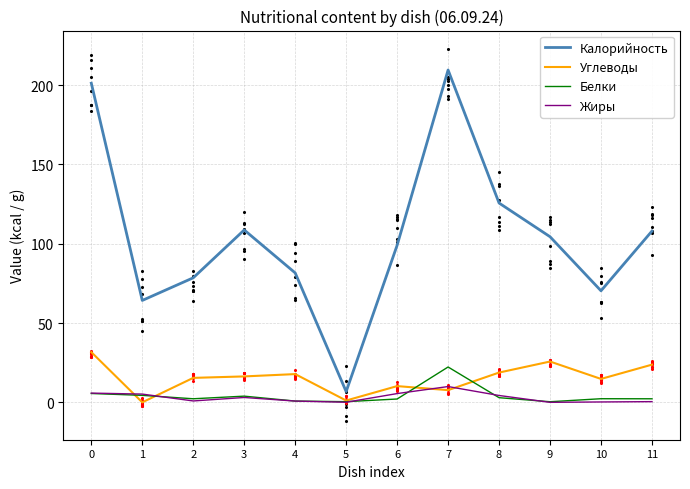

Which series has the largest total across all categories?

Калорийность